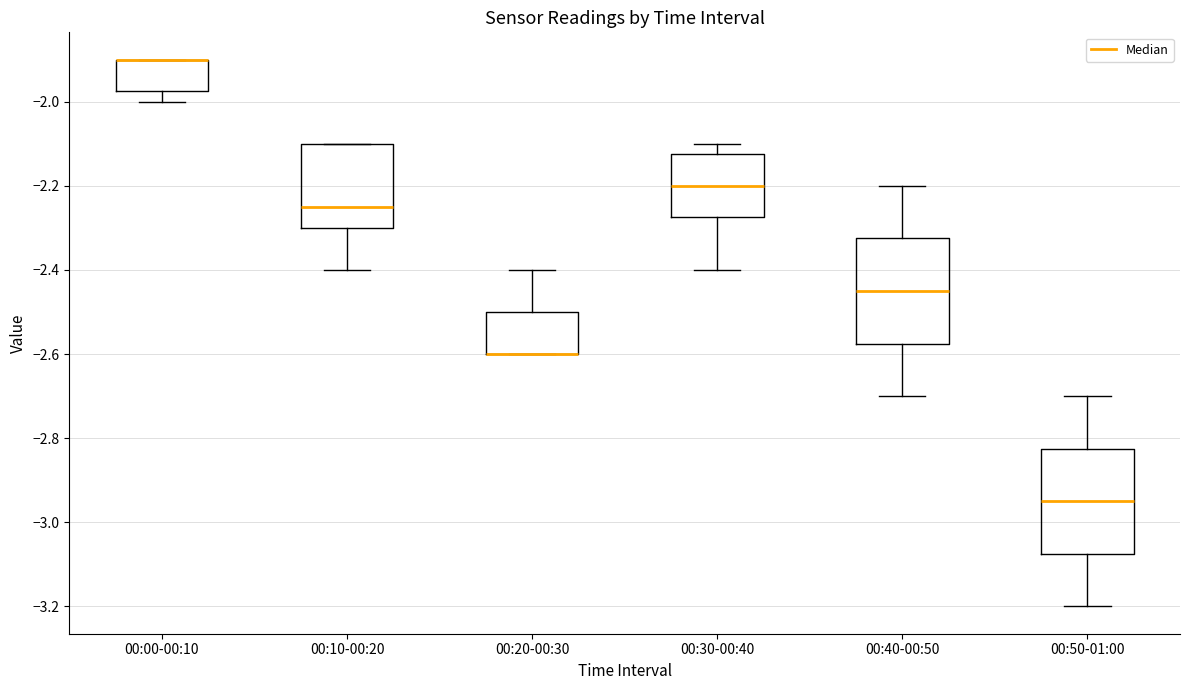

Where does the lower whisker of the box for 00:30-00:40 end on the y-axis? The values are not printed on the chart, so give them approximately, as read against the axis.

-2.40